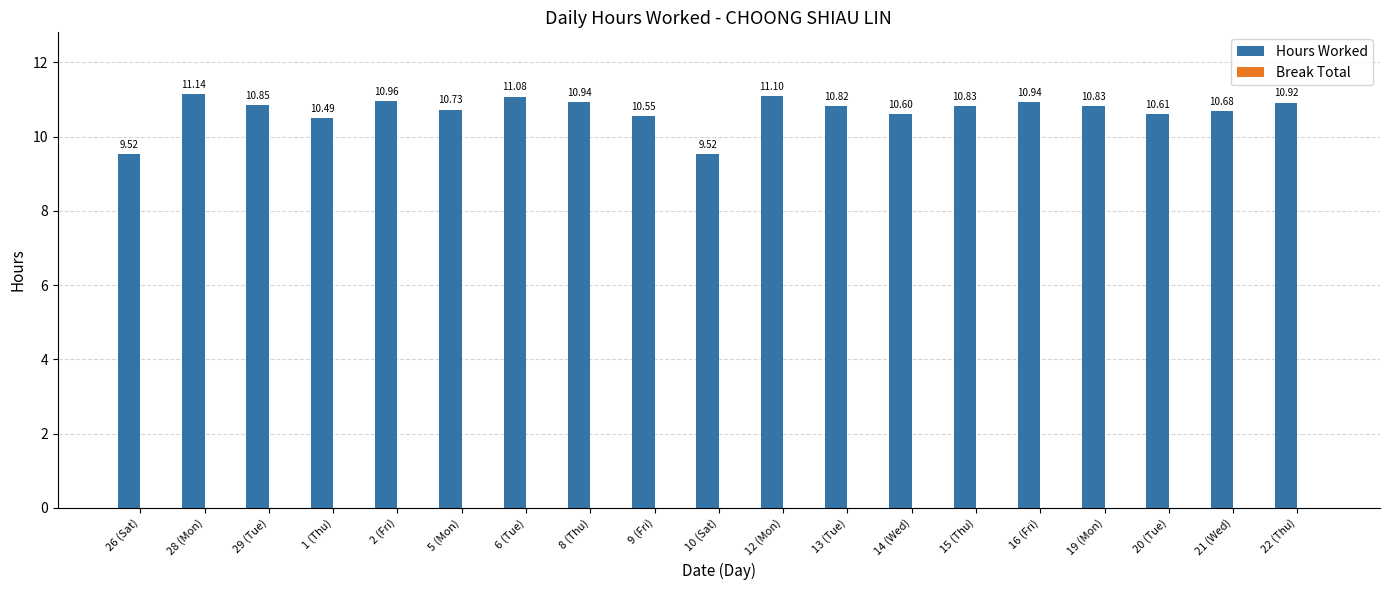

What is the average value?

10.7